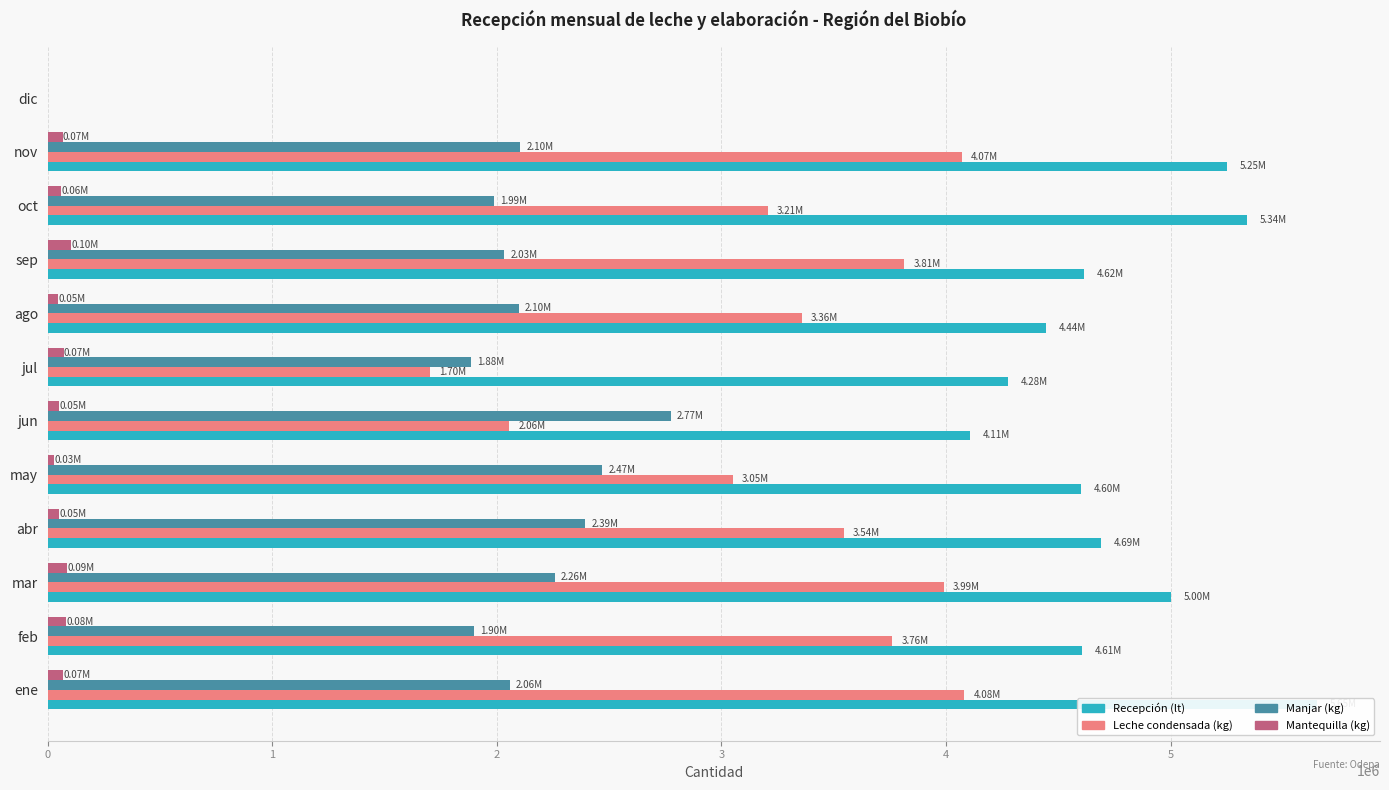

How many data points in Recepción (lt) are less than 4616388?

6